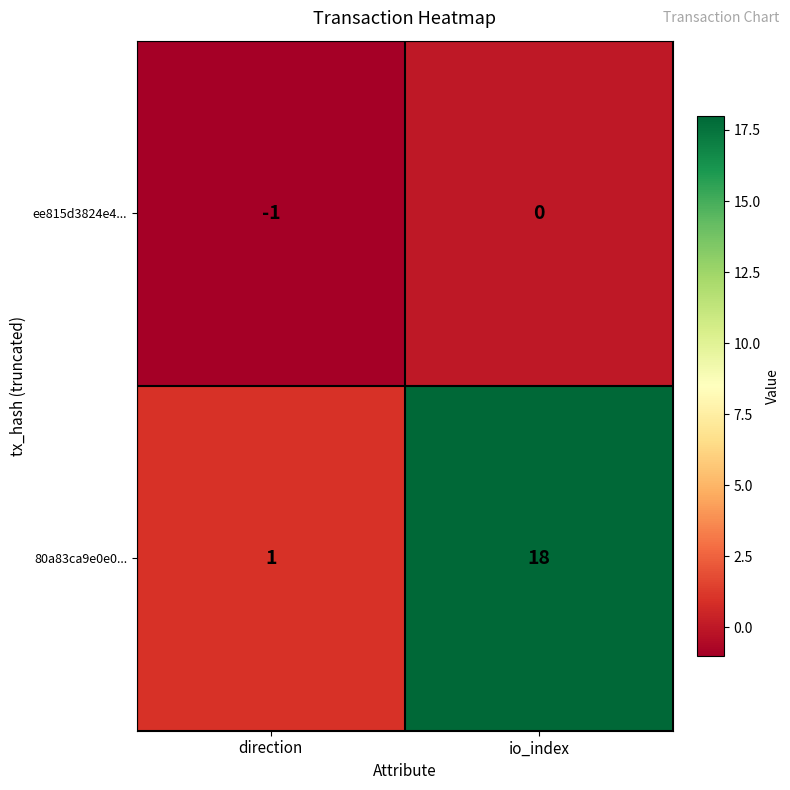

What is the sum of the 80a83ca9e0e0... values at io_index and direction?

19